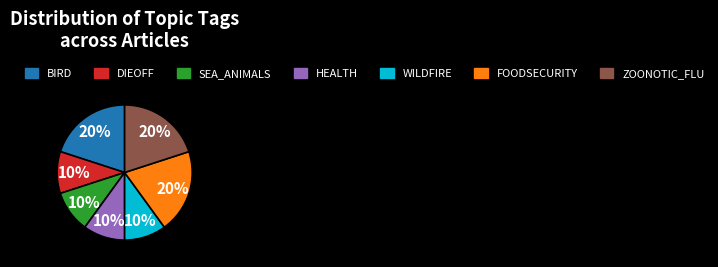

Do BIRD and DIEOFF together represent more than half of the pie?

No